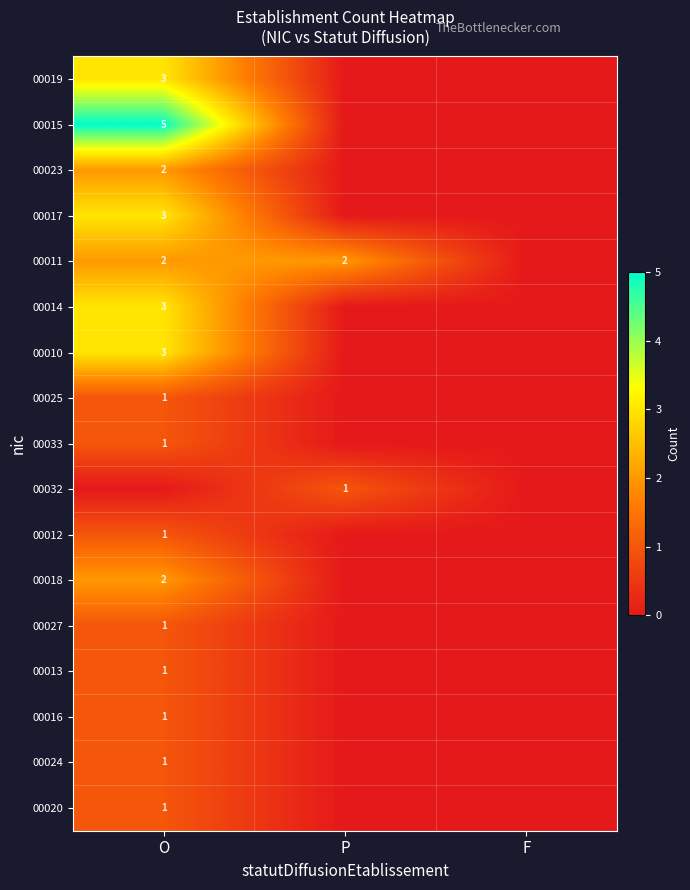

True or false: 00014 has a value of 3 at O.

True